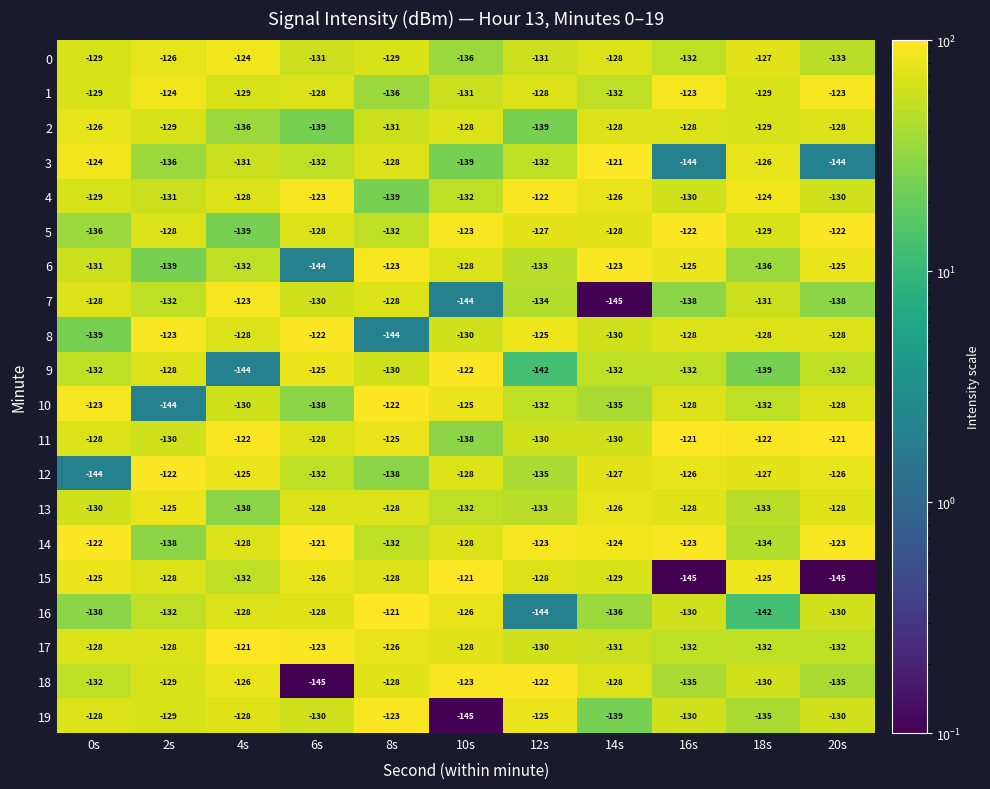

What is the difference between the 7 values at 0s and 2s?

4